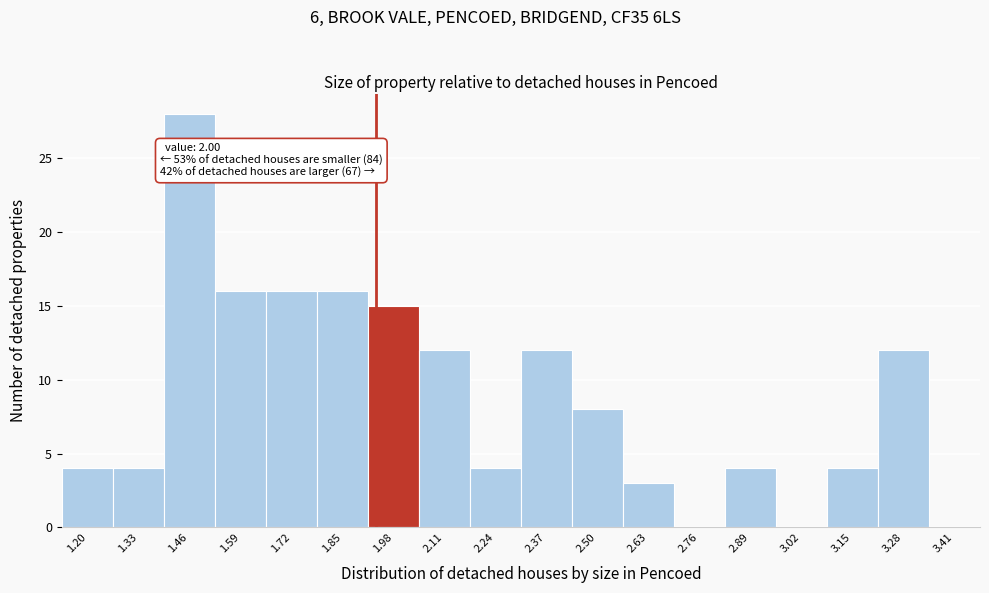

Reading left to right, transcribe all the data shown in this chart.

1.20=4	1.33=4	1.46=28	1.59=16	1.72=16	1.85=16	1.98=15	2.11=12	2.24=4	2.37=12	2.50=8	2.63=3	2.76=0	2.89=4	3.02=0	3.15=4	3.28=12	3.41=0